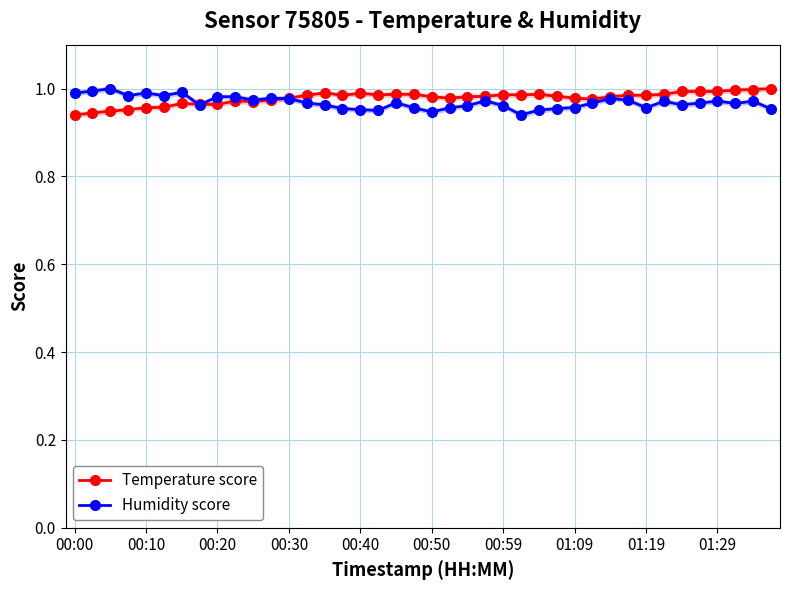

Which series ends up on top after the final intersection of Humidity score and Temperature score?

Temperature score